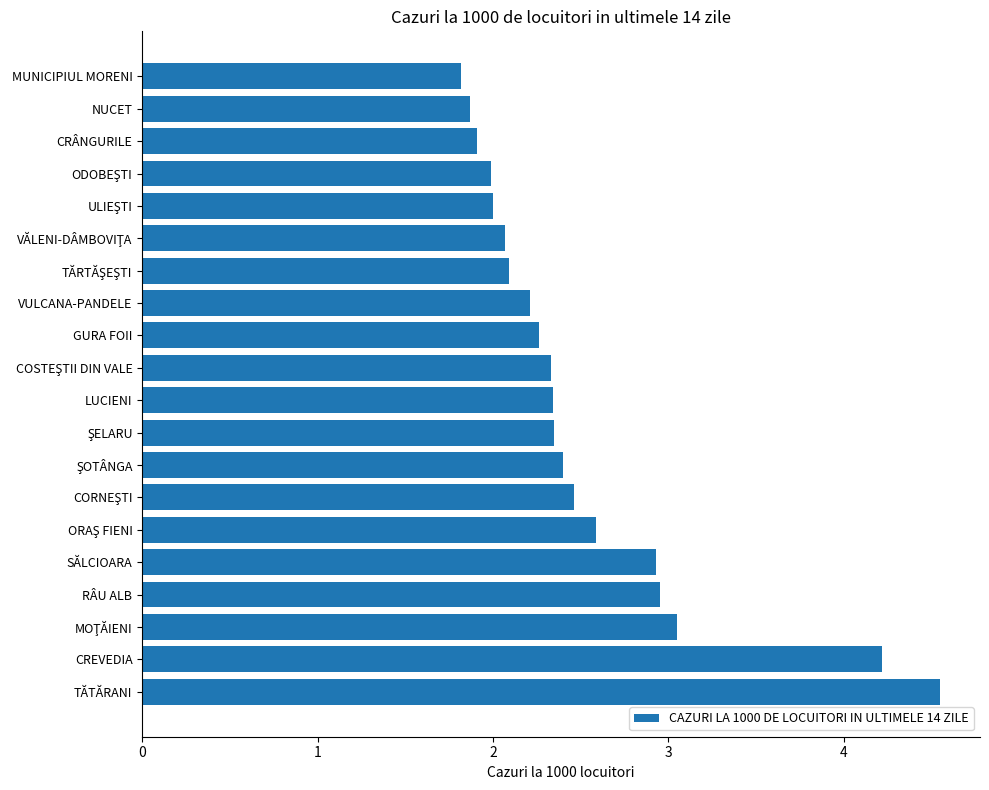

What is the smallest value displayed?

1.8